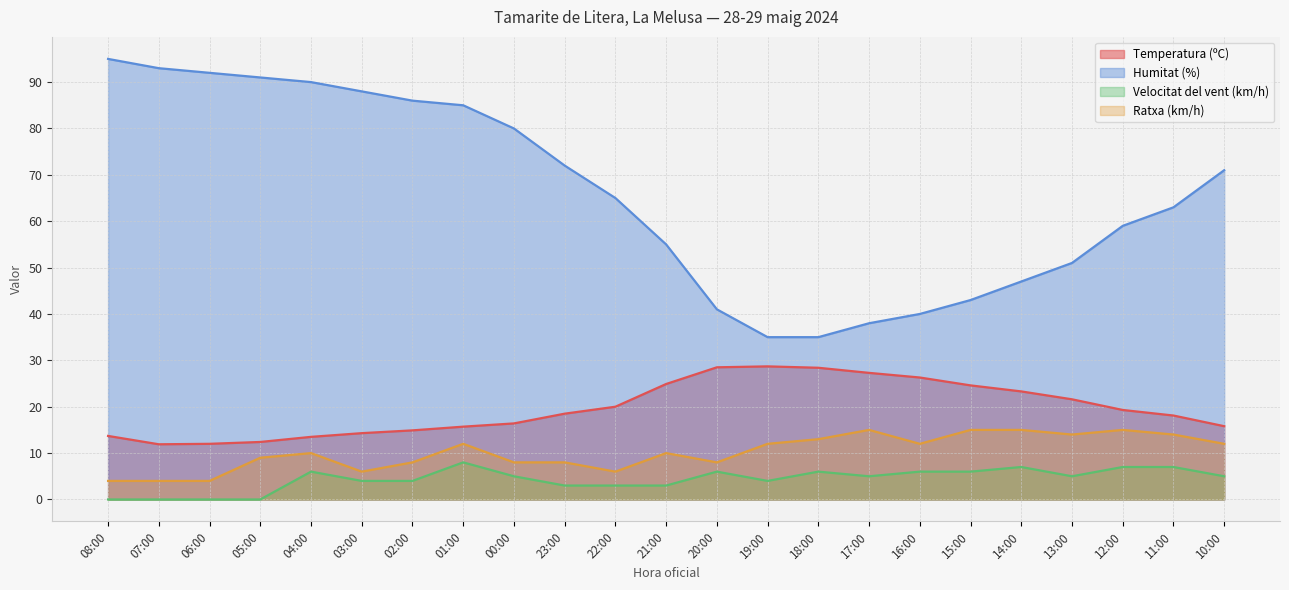

Rank the series by their maximum value, from lowest to highest.

Velocitat del vent (km/h), Ratxa (km/h), Temperatura (ºC), Humitat (%)